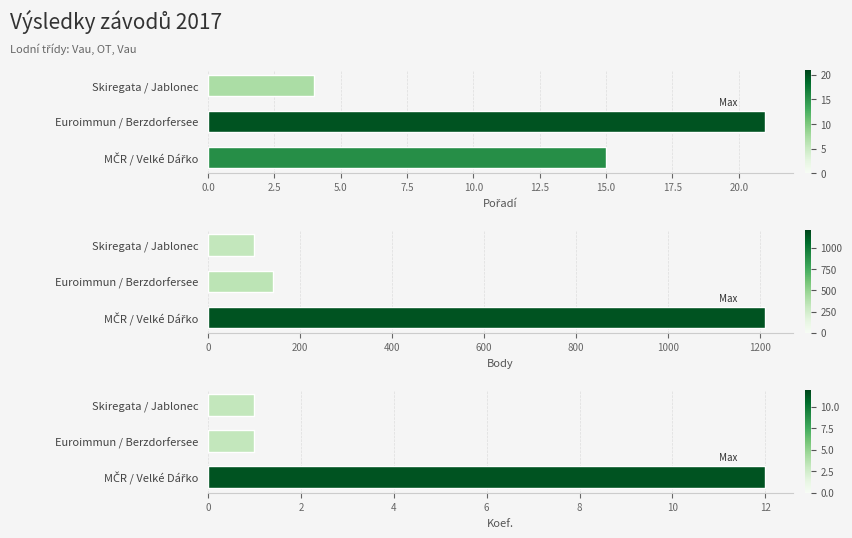

The Body series shows 1212 at MČR / Velké Dářko. True or false?

True